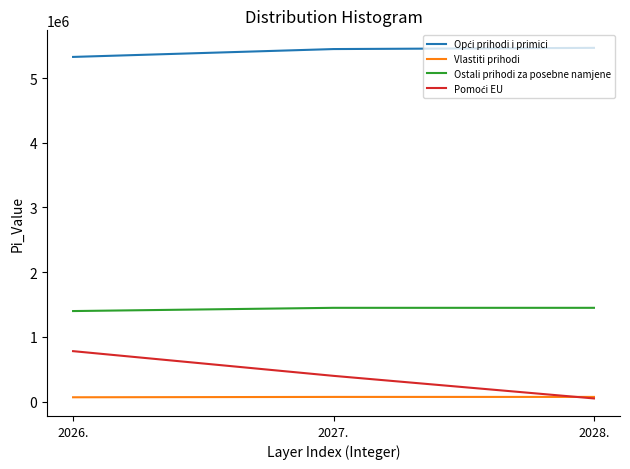

Is the value of Ostali prihodi za posebne namjene at 2028. greater than the value of Vlastiti prihodi at 2026.?

Yes